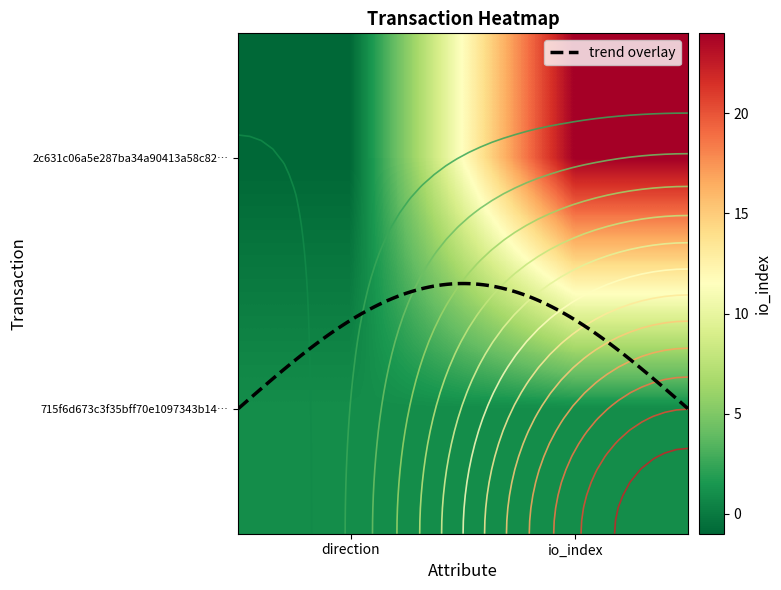

Rank the categories by 2c631c06a5e287ba34a90413a58c82bd1fd6748 value from lowest to highest.

0, 1